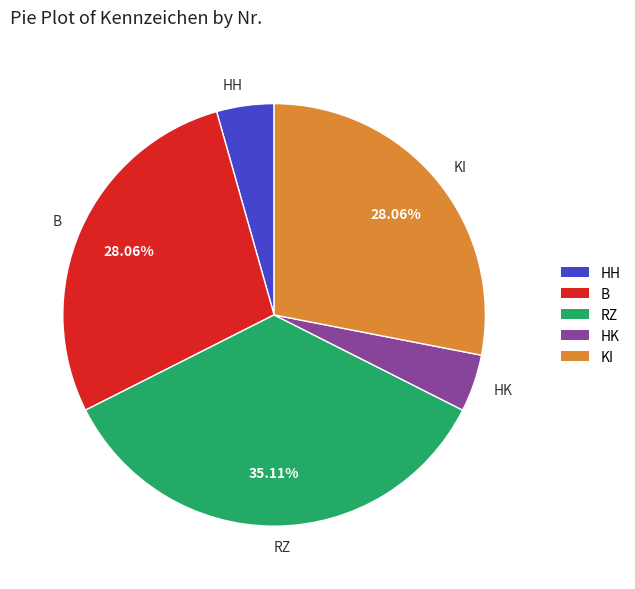

To the nearest percent, what is the difference between the KI and HH slice percentages?

24%